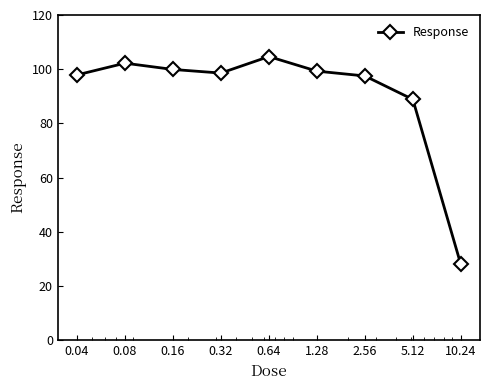

What is the maximum value shown in the chart?

104.7